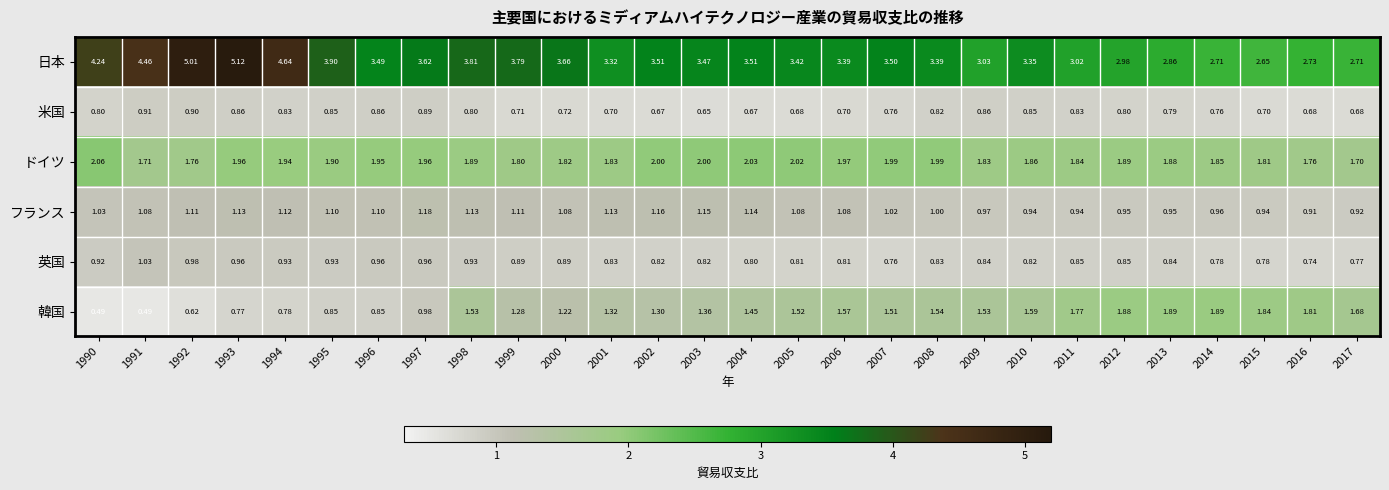

At how many categories does at least one series exceed 0?

28